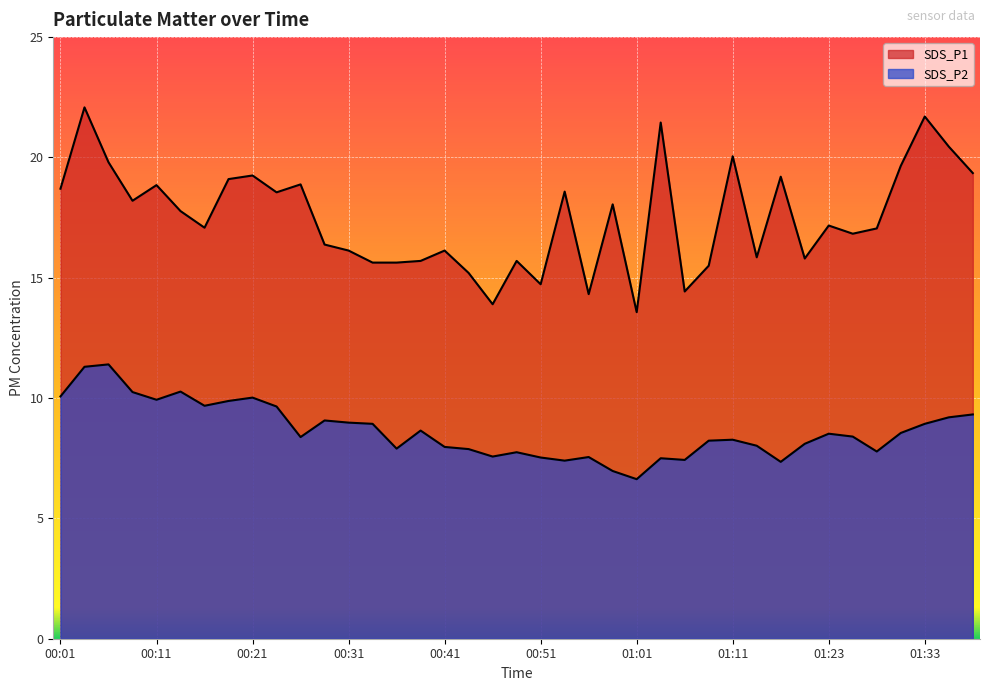

Rank the series by their average value, from highest to lowest.

SDS_P1, SDS_P2